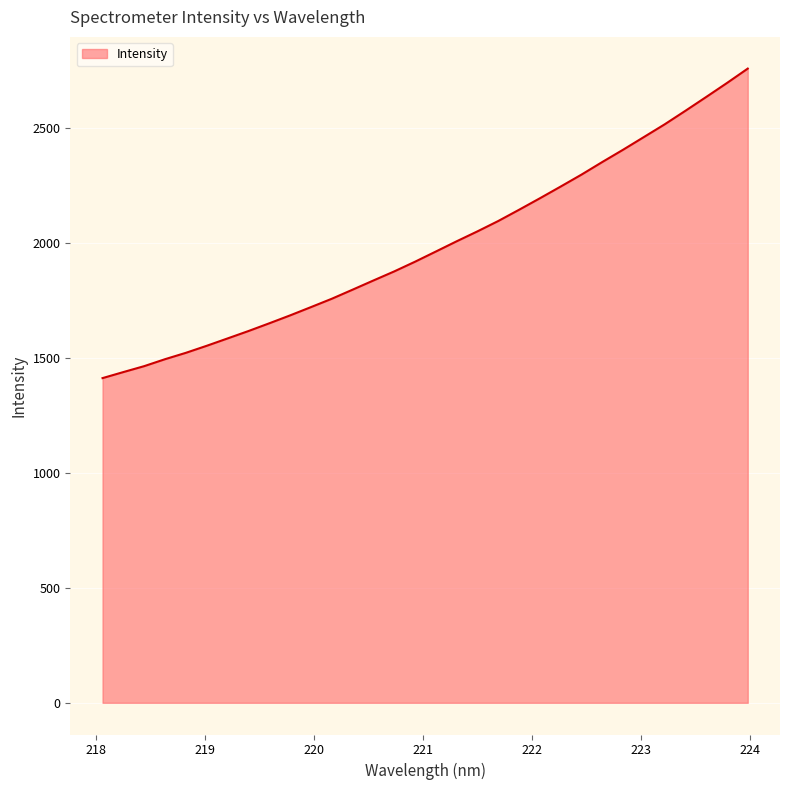

Does the chart display data point markers on the line(s)?

No